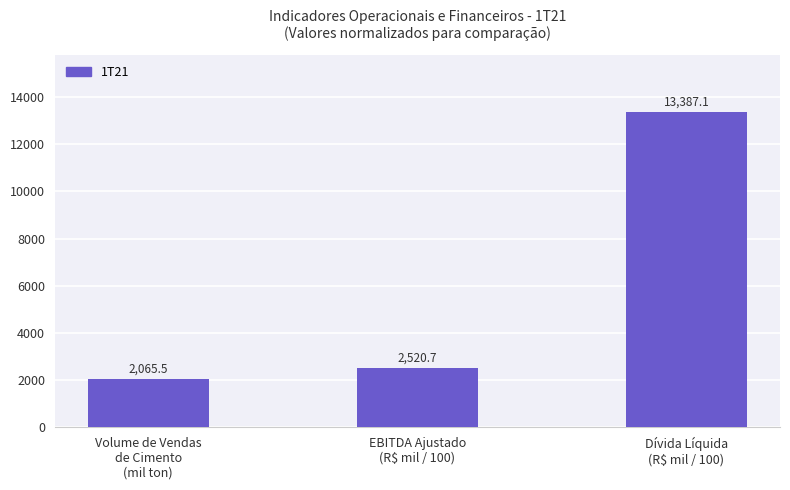

Is it true that the value at Dívida Líquida
(R$ mil / 100) is 2772.4?

False